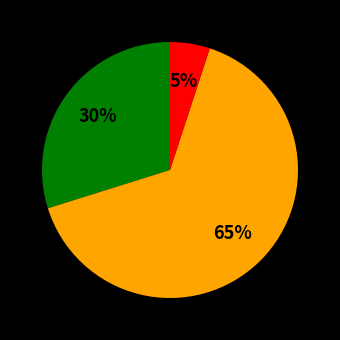

How many slices are in this pie chart?

3